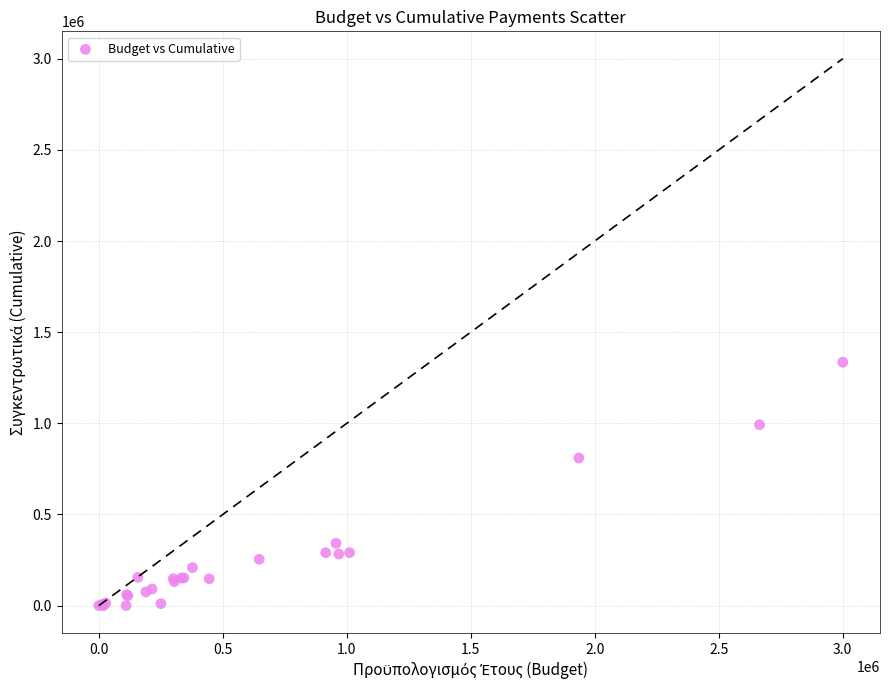

What Y value in the scatter plot is closest to 667710?

809457.9